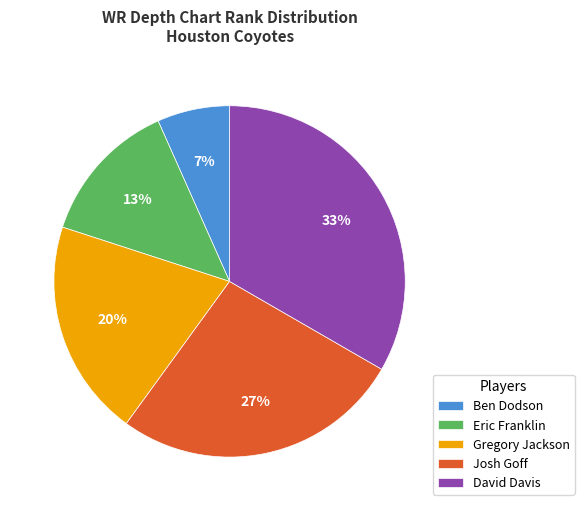

Which slice is the smallest?

Ben Dodson